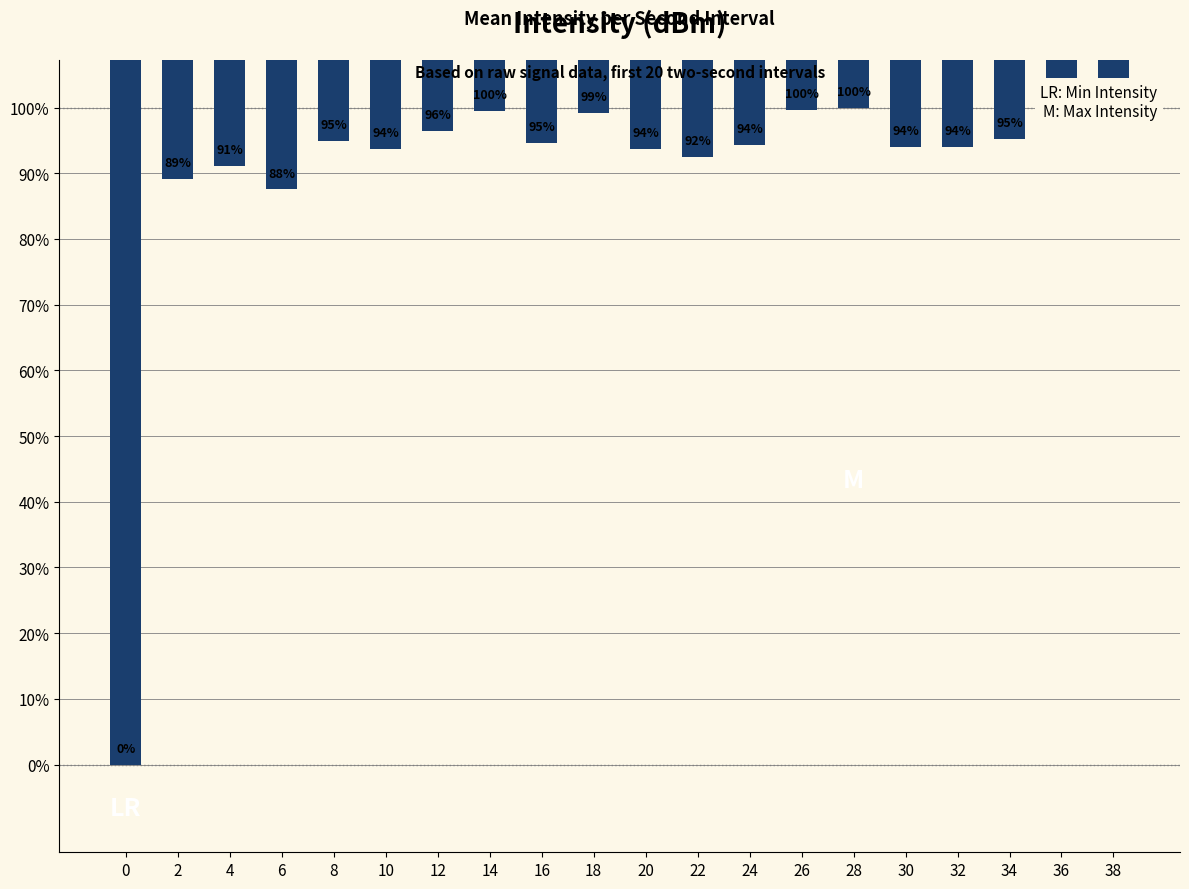

At which label does the data first exceed -132?

12